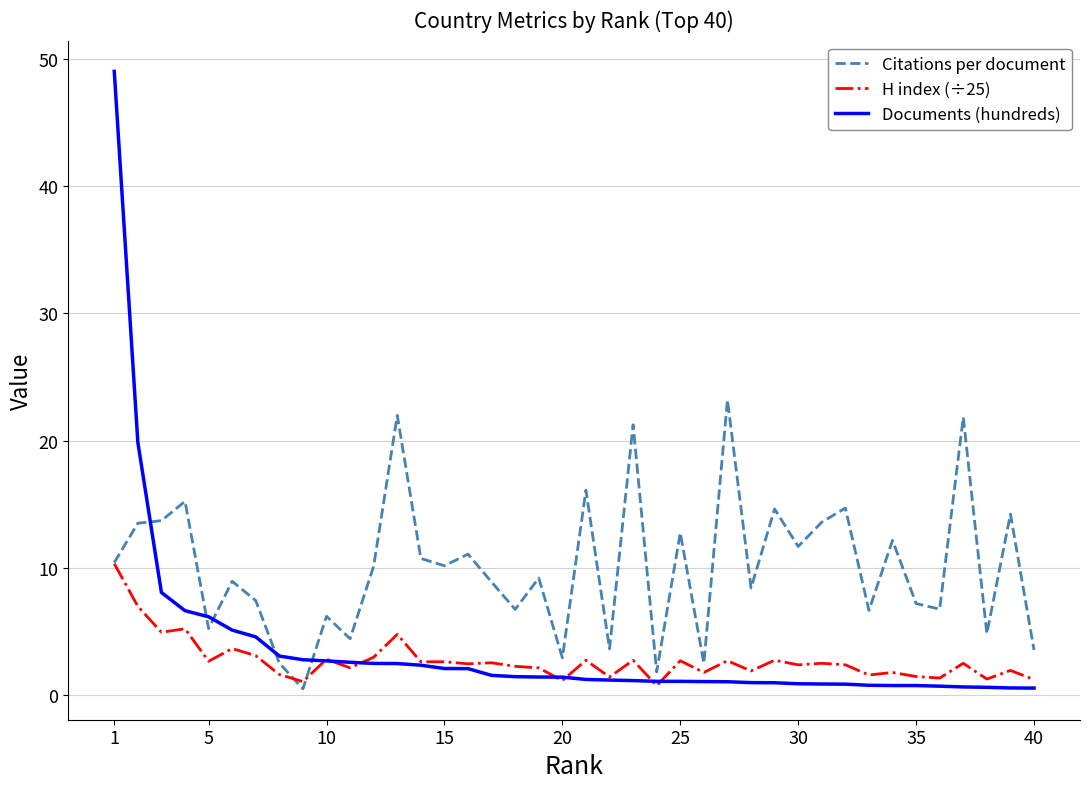

Rank the series by their maximum value, from lowest to highest.

H index (÷25), Citations per document, Documents (hundreds)